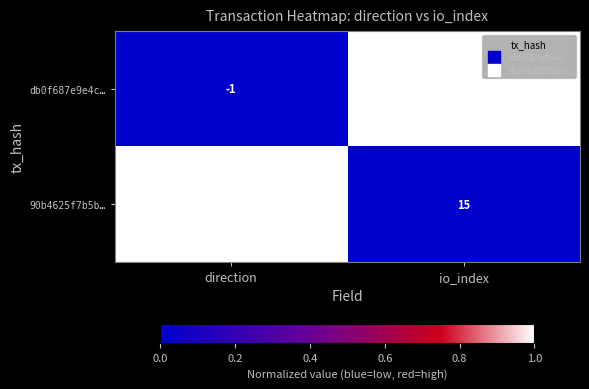

Reading right to left, what are all the values shown in this chart?

db0f687e9e4c…: io_index=1070	direction=-1
90b4625f7b5b…: io_index=15	direction=1